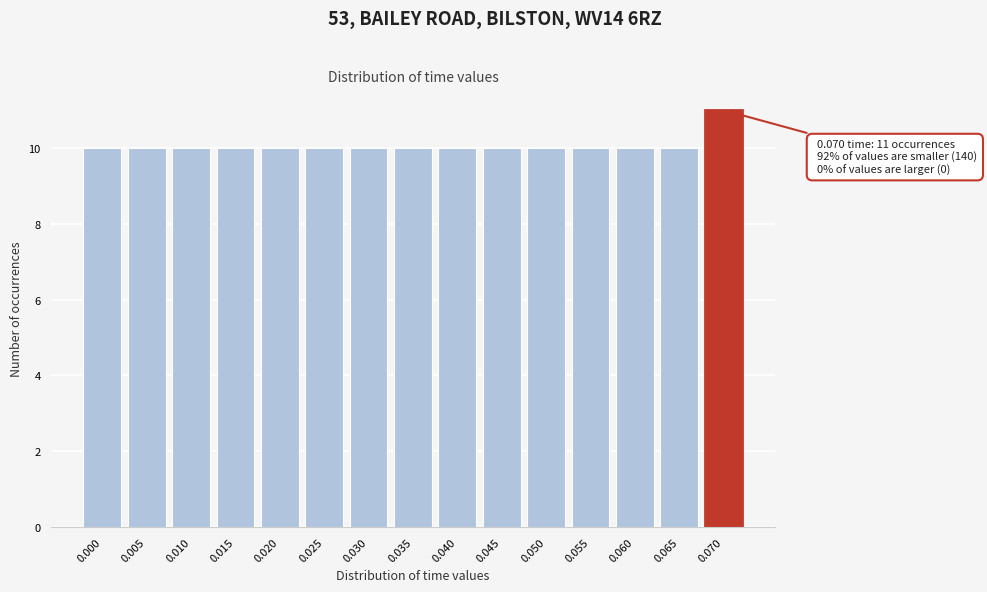

Reading left to right, what are all the values shown in this chart?

10	10	10	10	10	10	10	10	10	10	10	10	10	10	11